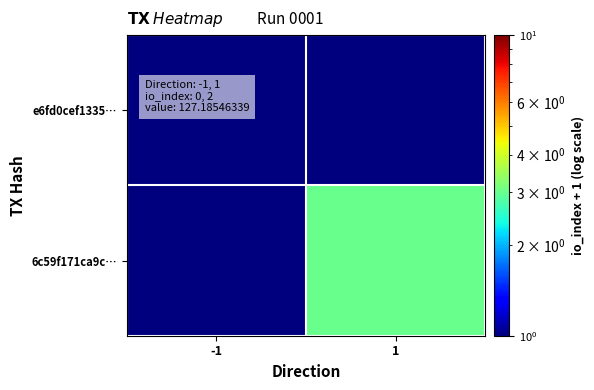

Count the number of categories in the chart.

2